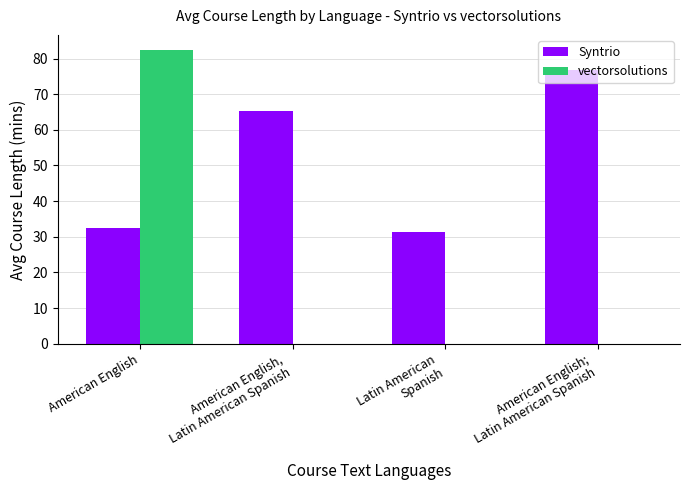

At which category is the sum across all series the highest?

American English